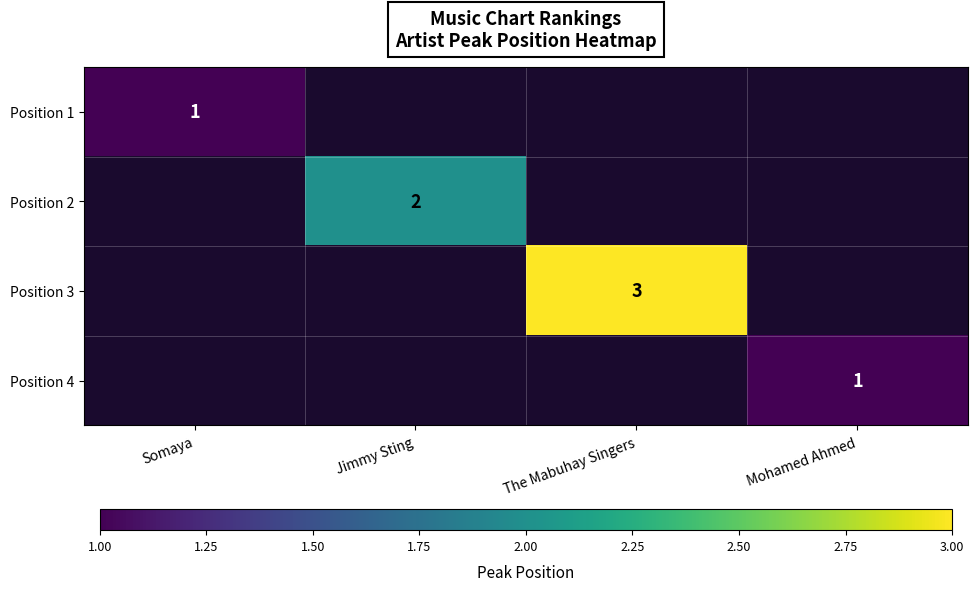

True or false: Position 4 has a value of 1 at Mohamed Ahmed.

True